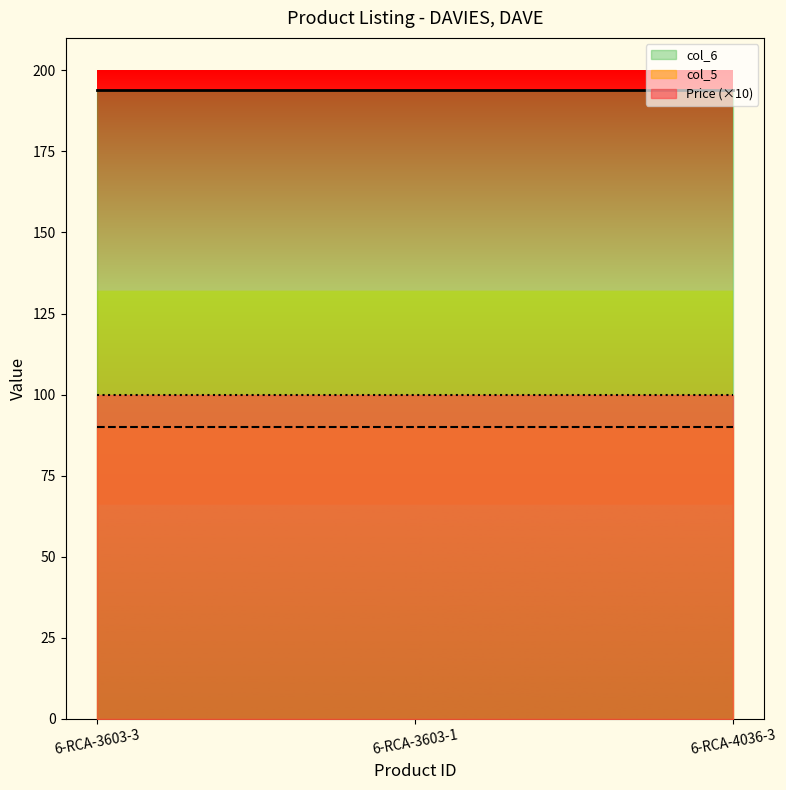

What is the difference between the highest and lowest values at 6-RCA-3603-3?

104.0